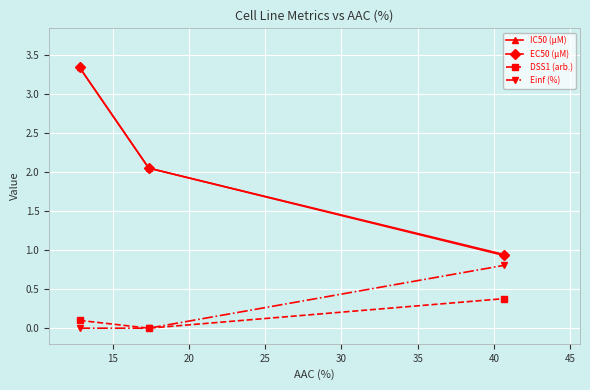

What is the value of the IC50 (µM) point at the 1st from the left?

3.3